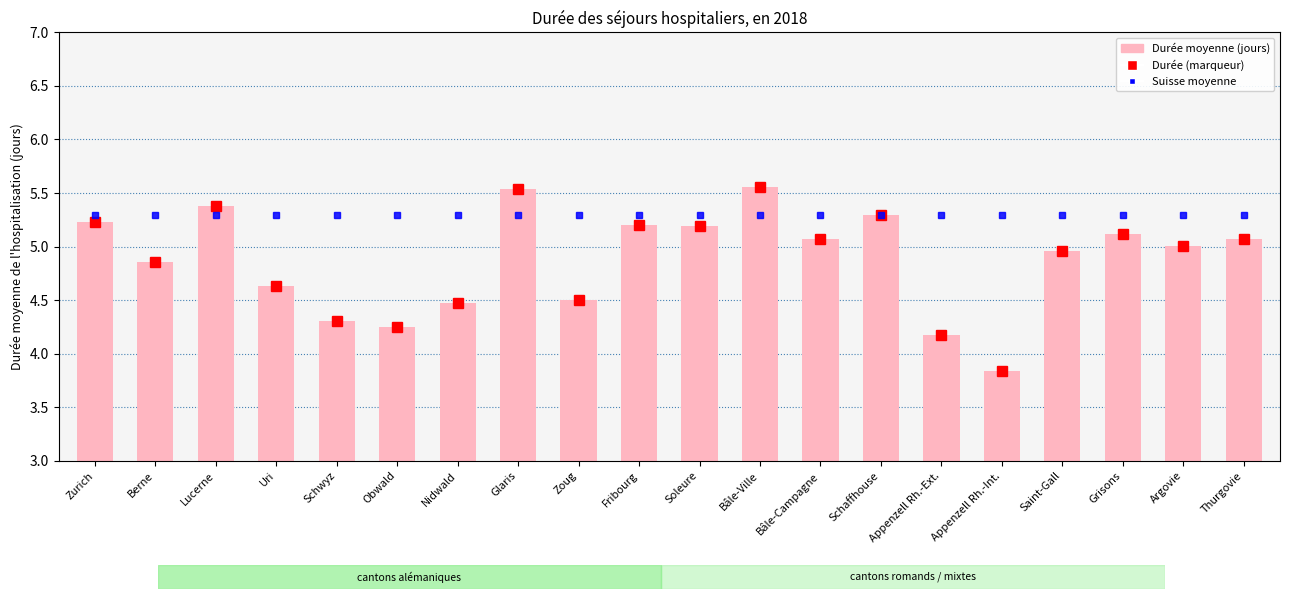

What is the label of the 4th bar from the right?

Saint-Gall